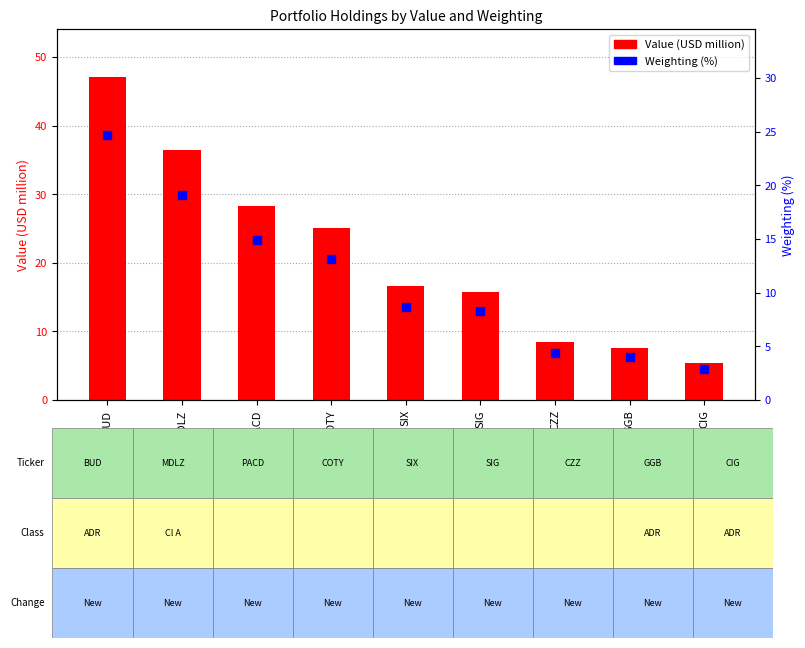

Which series has the widest spread of Y values?

Value (USD million)